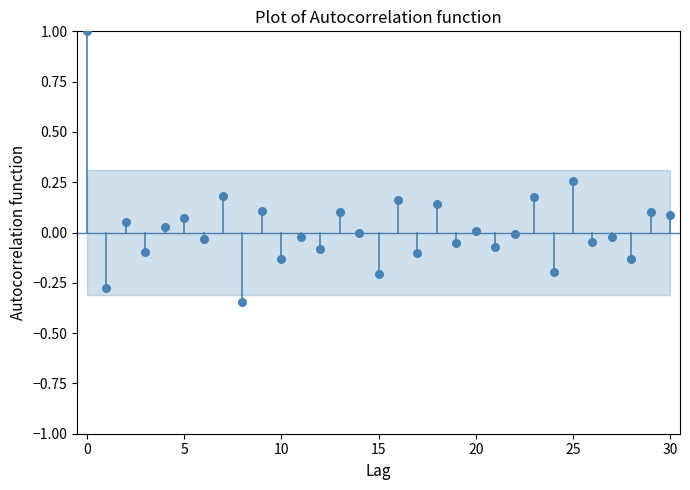

What is the range of Y values (max minus min)?

1.3